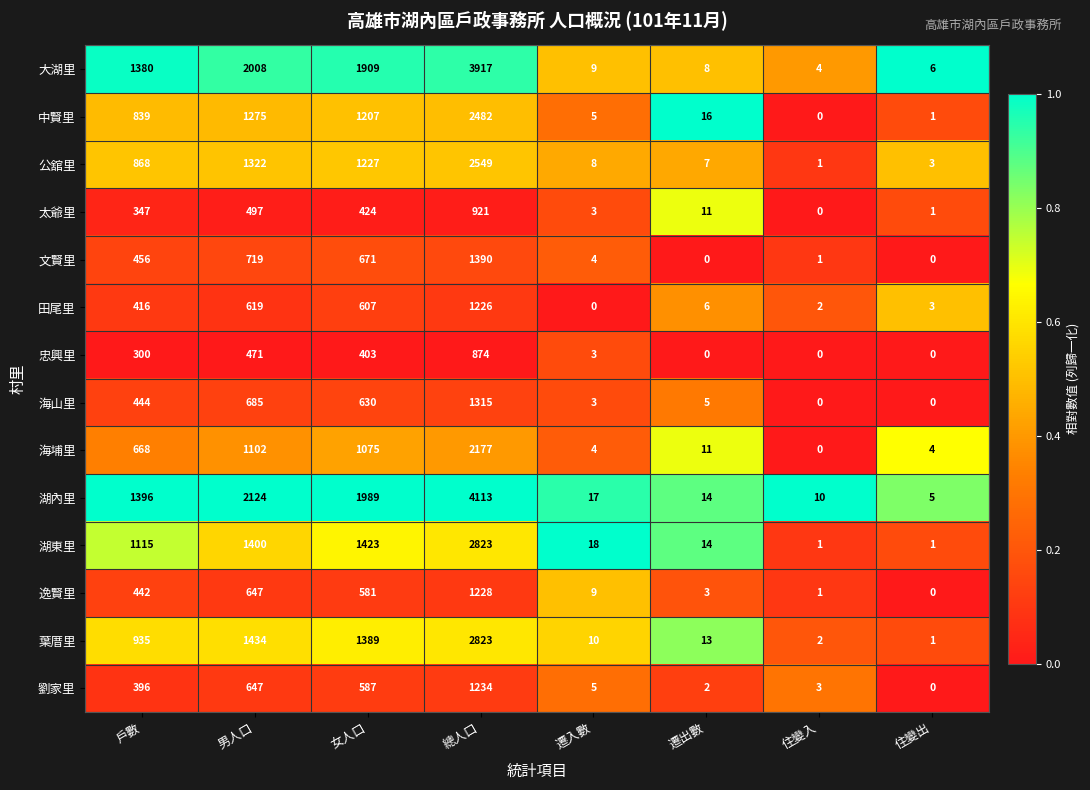

What is the greatest value displayed?

4113